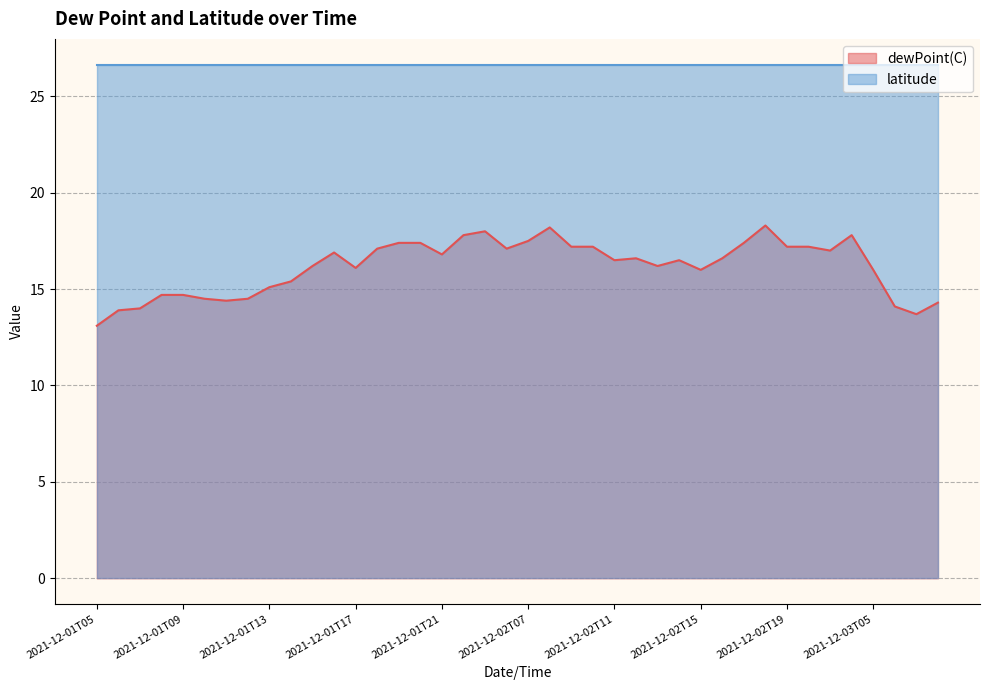

Reading left to right, list all the values displayed in this chart.

13.1	13.9	14.0	14.7	14.7	14.5	14.4	14.5	15.1	15.4	16.2	16.9	16.1	17.1	17.4	17.4	16.8	17.8	18.0	17.1	17.5	18.2	17.2	17.2	16.5	16.6	16.2	16.5	16.0	16.6	17.4	18.3	17.2	17.2	17.0	17.8	16.0	14.1	13.7	14.3